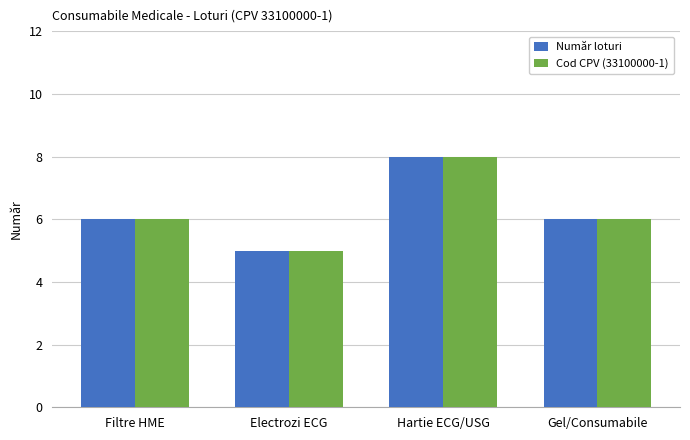

What is the total value across all series at Electrozi ECG?

10